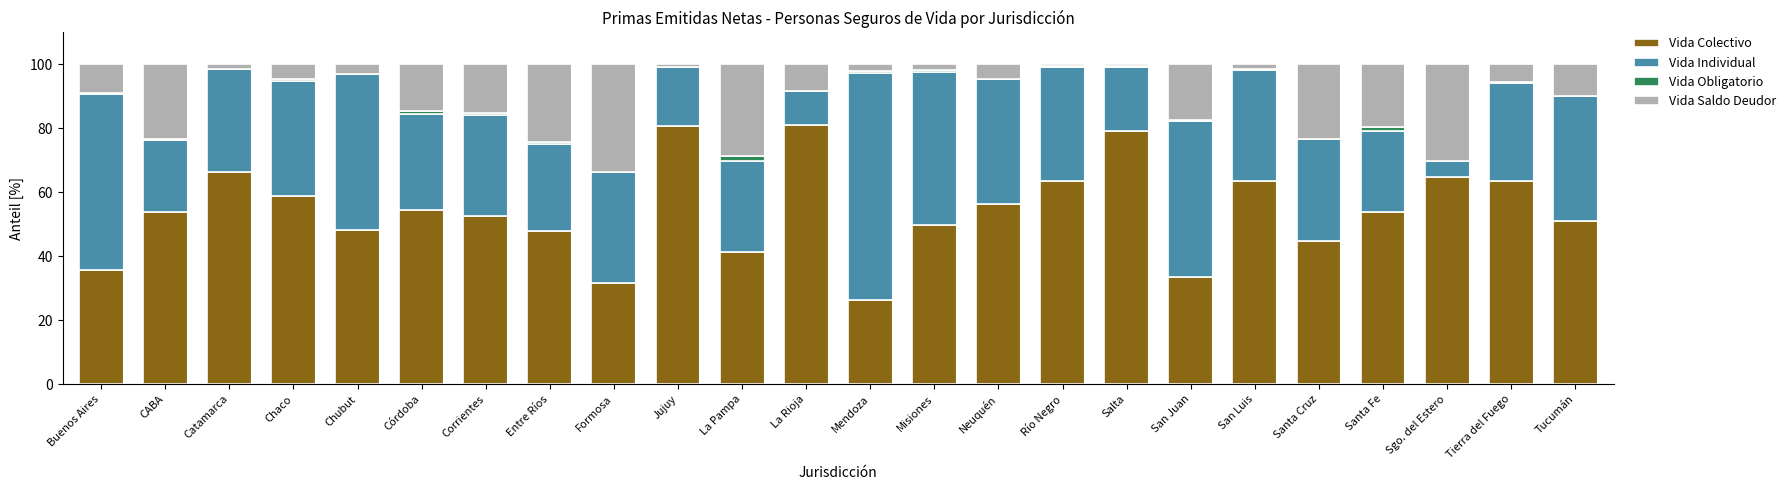

What is the label of the 17th bar from the right?

Entre Ríos